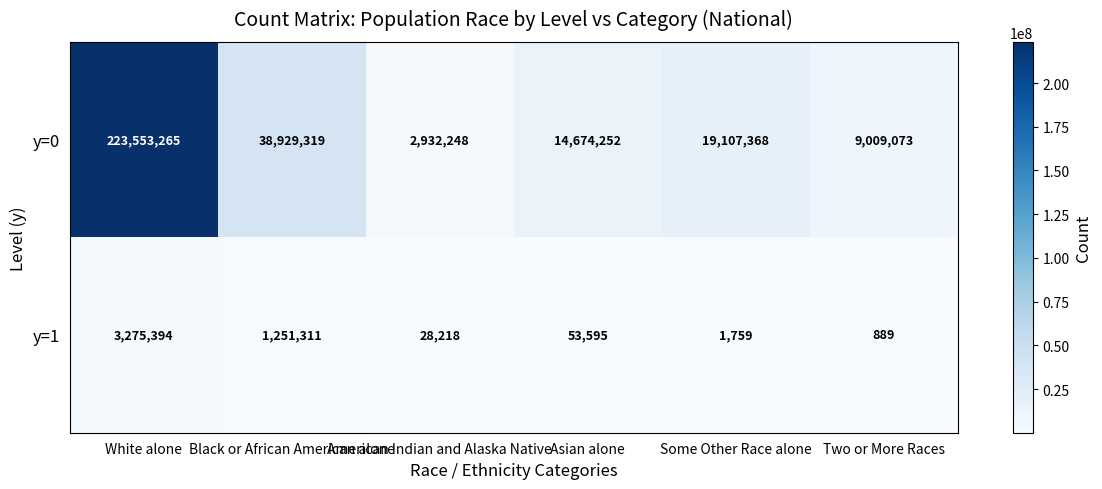

Which series has the largest total across all categories?

y=0